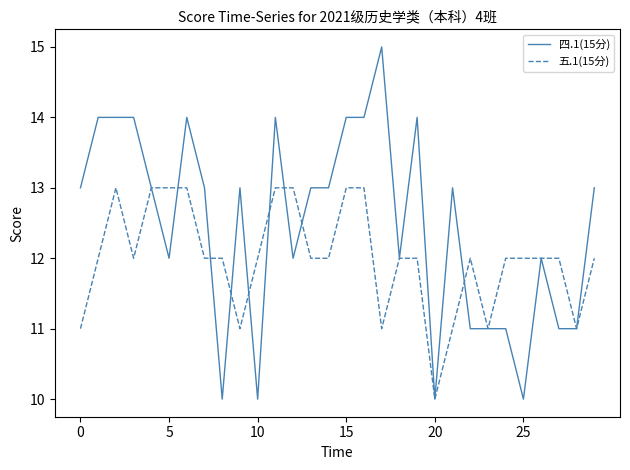

Rank the series by their maximum value, from highest to lowest.

四.1(15分), 五.1(15分)